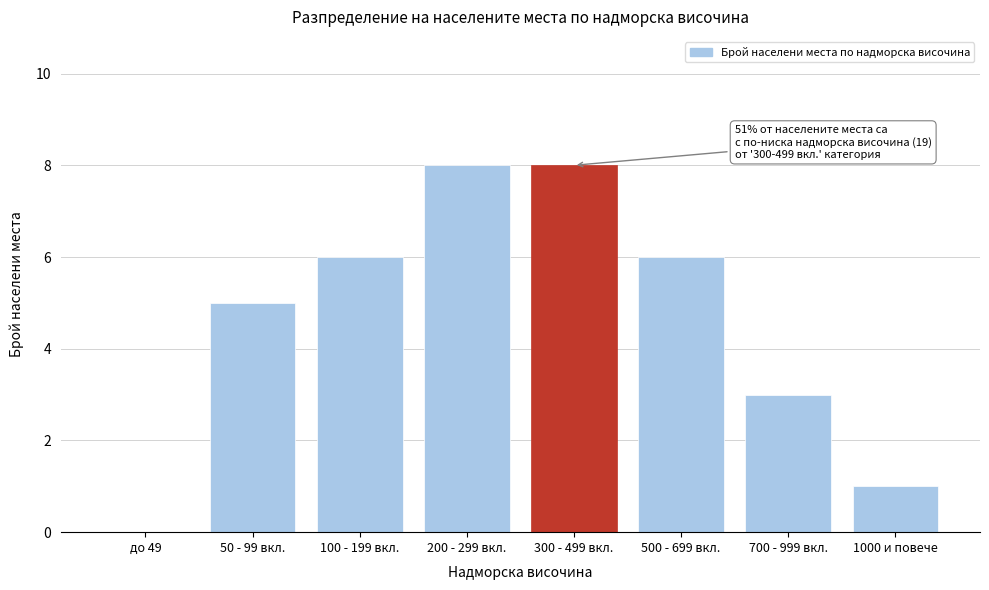

Reading left to right, list all the values displayed in this chart.

до 49=0	50 - 99 вкл.=5	100 - 199 вкл.=6	200 - 299 вкл.=8	300 - 499 вкл.=8	500 - 699 вкл.=6	700 - 999 вкл.=3	1000 и повече=1